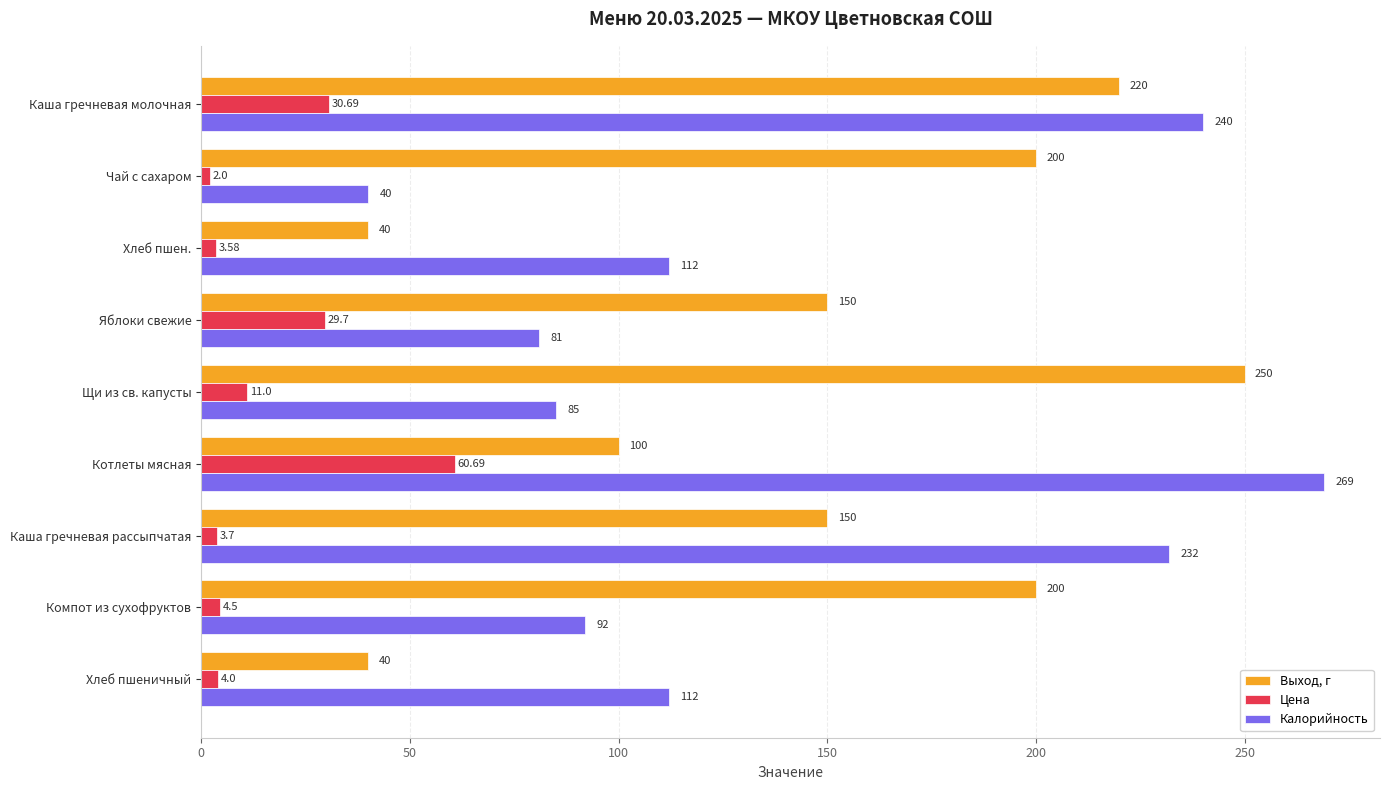

At how many categories does at least one series exceed 219?

4